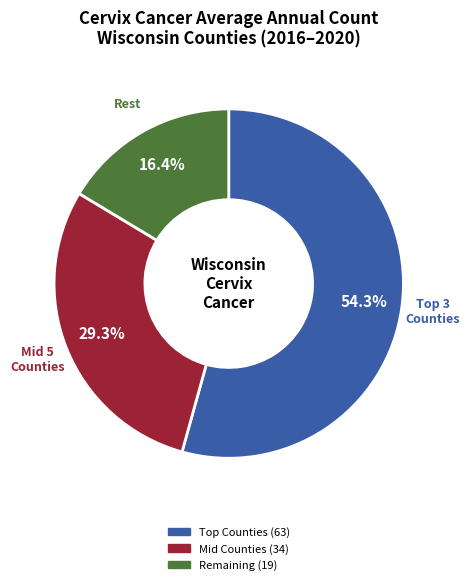

Is there any slice that represents more than half of the pie?

Yes